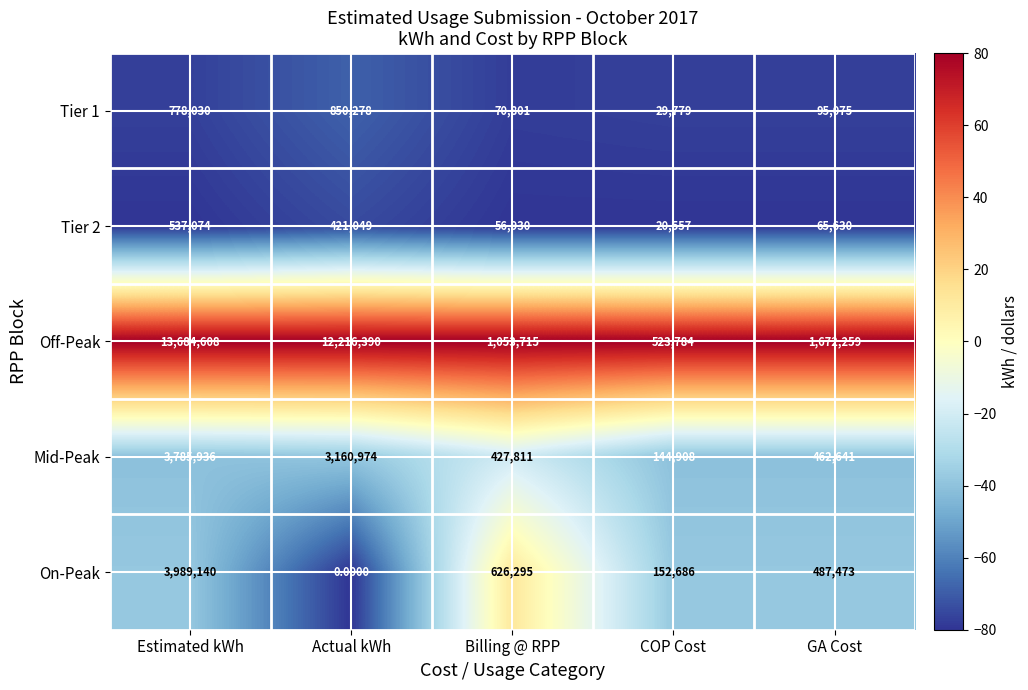

What is the difference between the second highest and minimum values in the On-Peak series?

626295